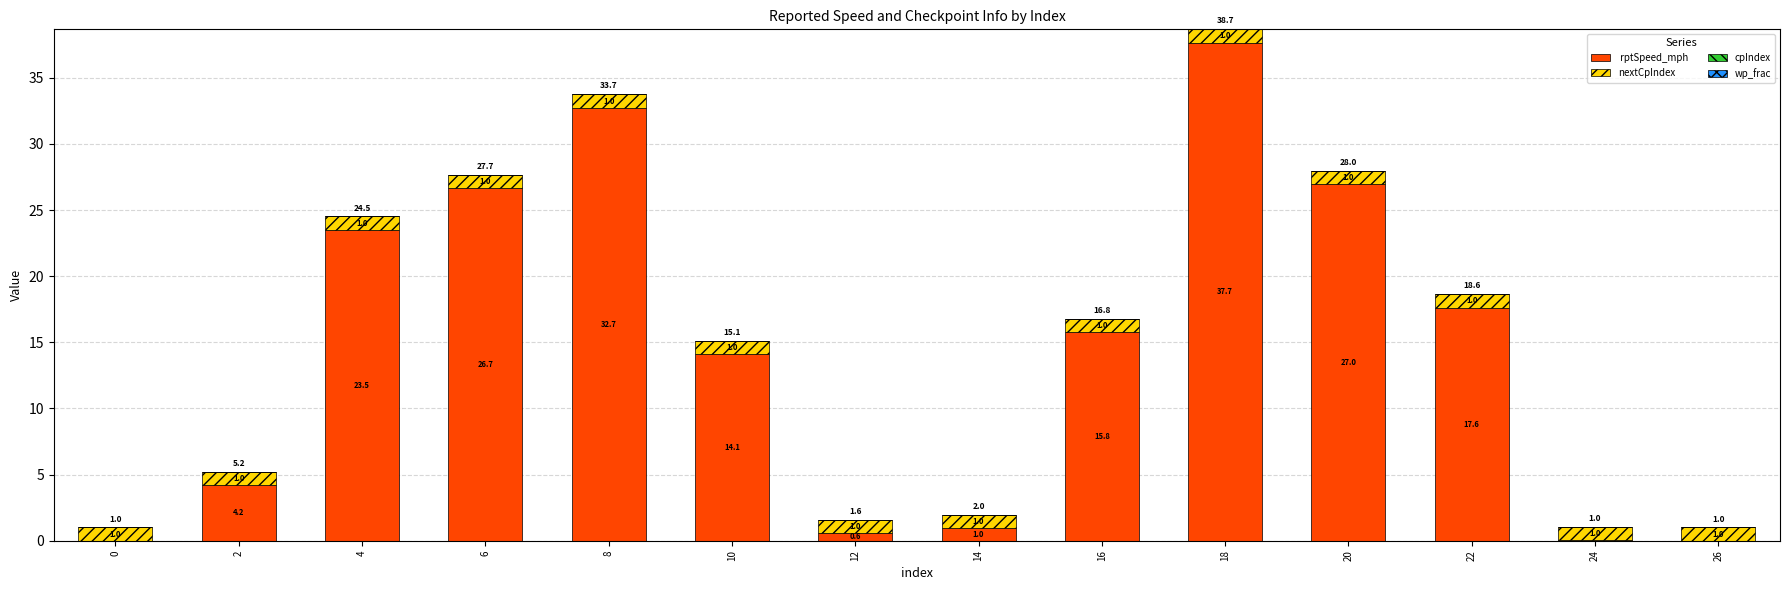

At which category is the sum across all series the highest?

18